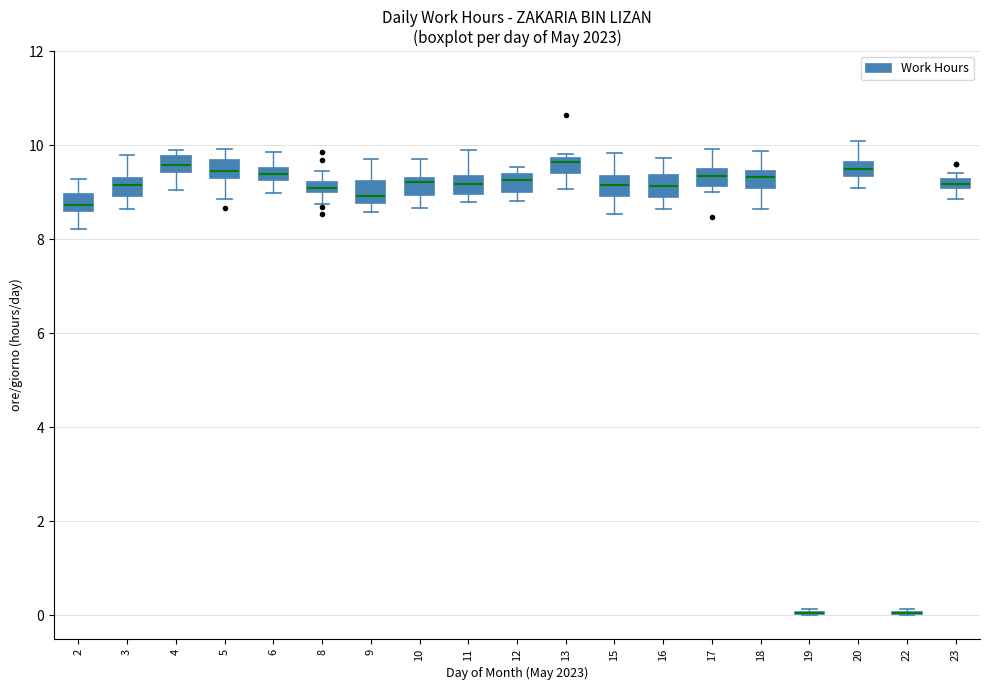

Where does the median line of the box at x = 15 sit on the y-axis? The values are not printed on the chart, so give them approximately, as read against the axis.

9.2